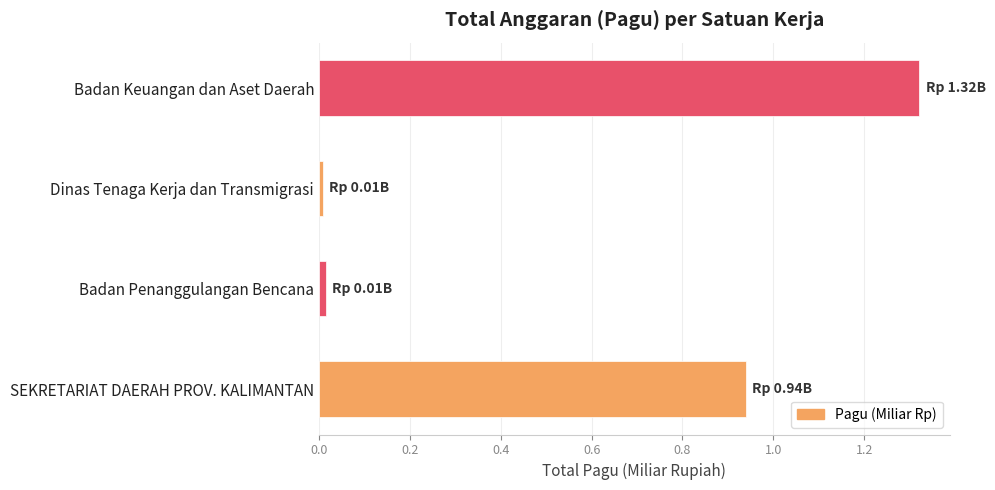

Is it true that the value at SEKRETARIAT DAERAH PROV. KALIMANTAN is 0.5?

False